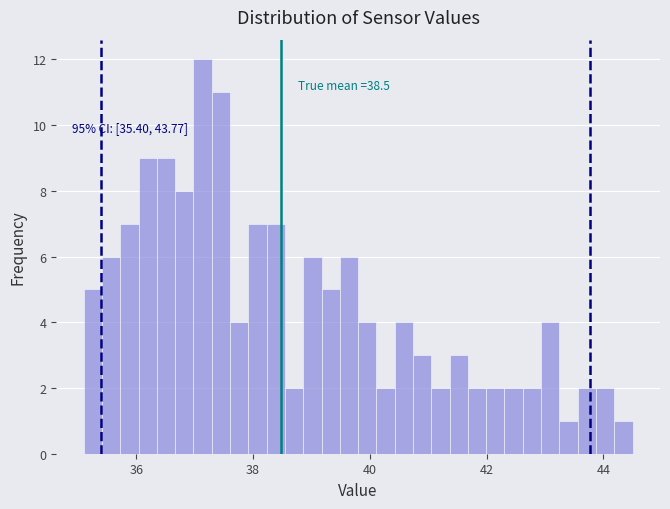

Read against the x-axis, roughly where is the centre of the tallest bar?

37.2